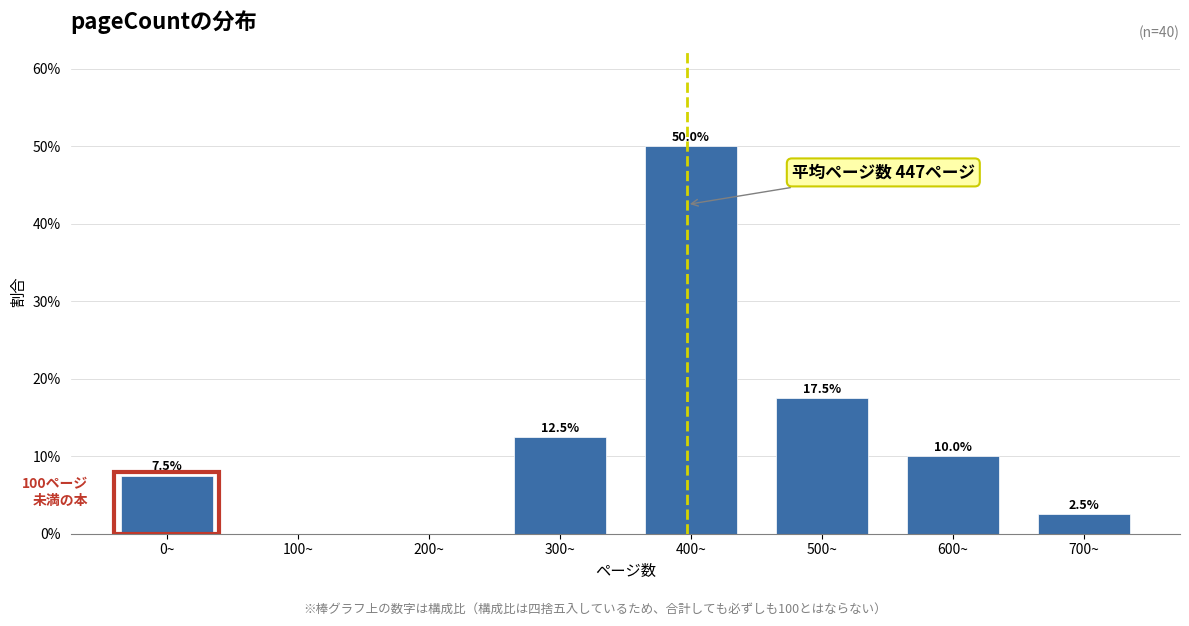

Reading left to right, transcribe all the data shown in this chart.

0~=7.5	100~=0.0	200~=0.0	300~=12.5	400~=50.0	500~=17.5	600~=10.0	700~=2.5